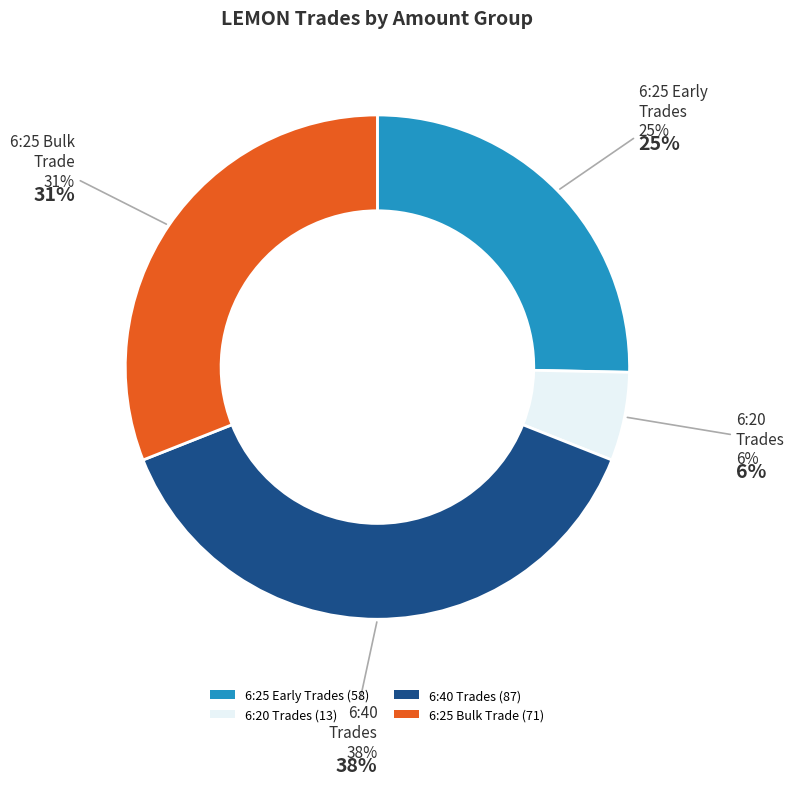

Between 6:25 Bulk Trade (71) and 6:25 Early Trades (58), which is larger?

6:25 Bulk Trade (71)